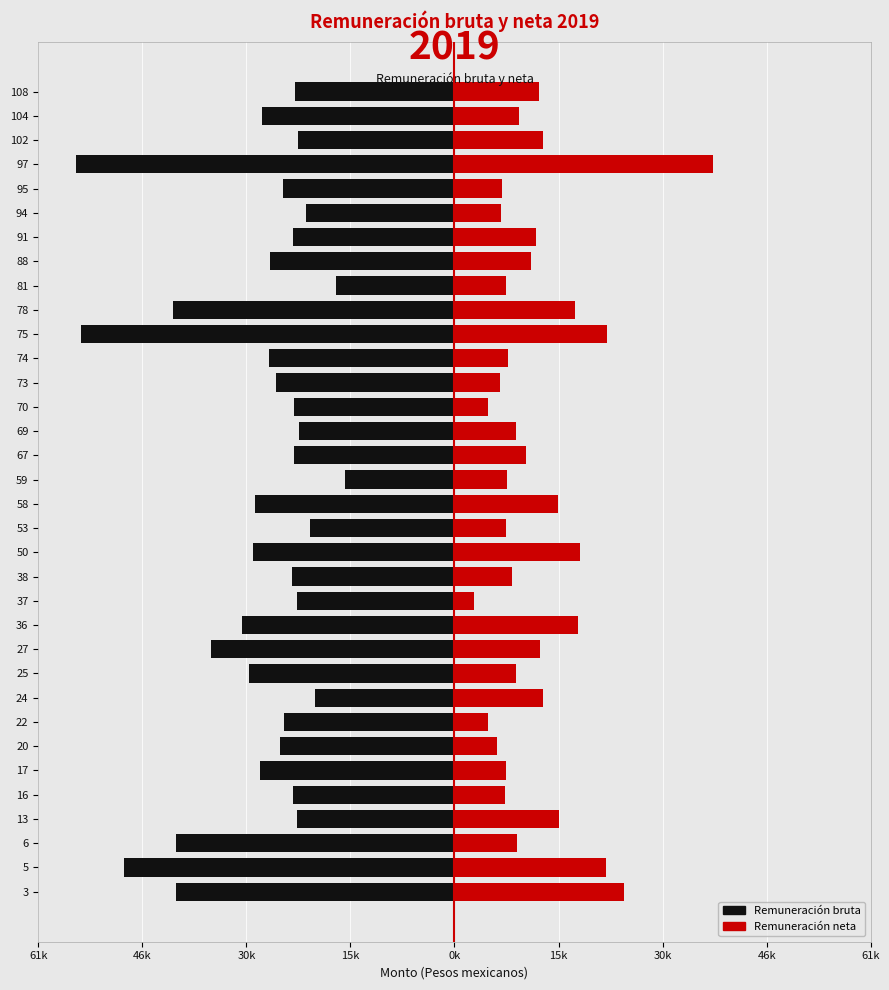

Are the bars grouped side by side (vs. stacked)?

Yes